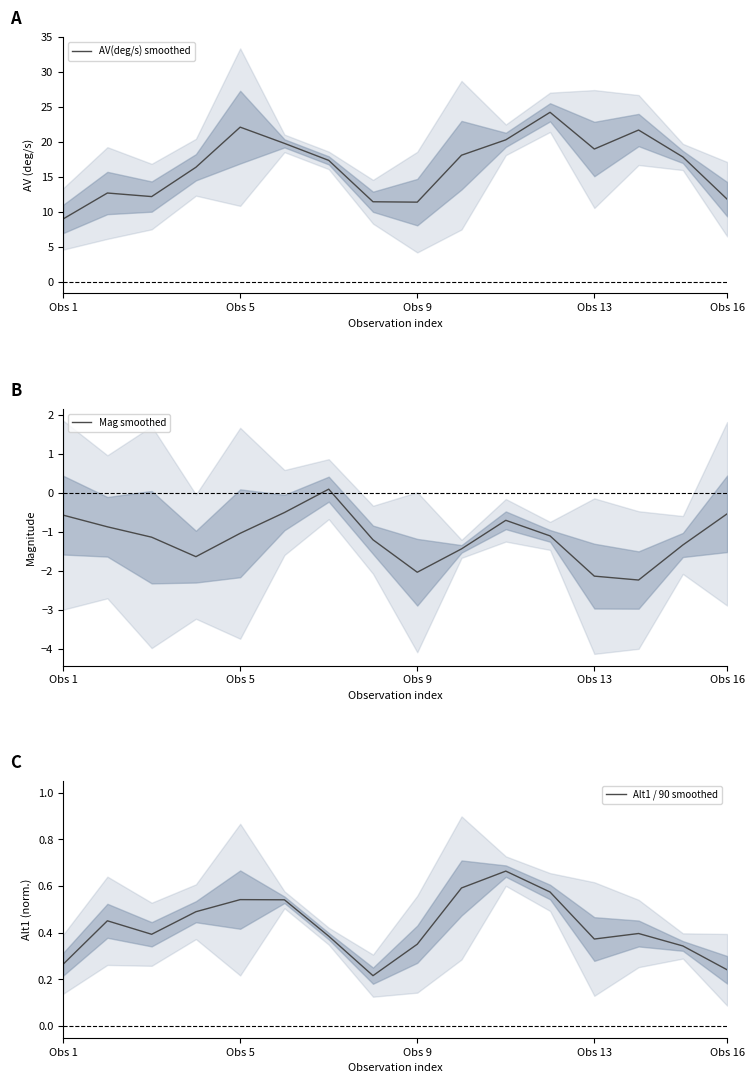

True or false: Alt1 / 90 smoothed has more than 2 points higher than both neighbors.

True